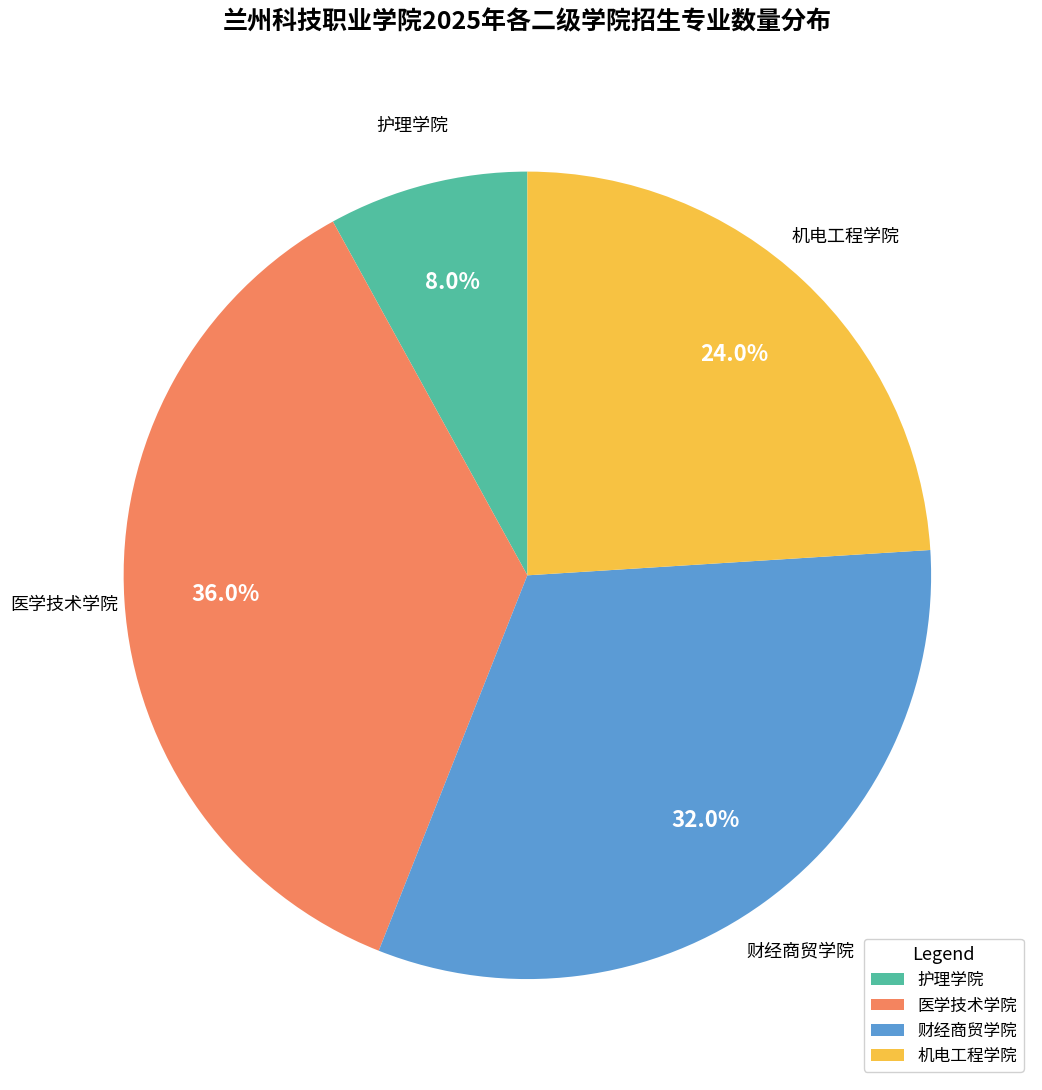

Rank the categories by value from lowest to highest.

护理学院, 机电工程学院, 财经商贸学院, 医学技术学院